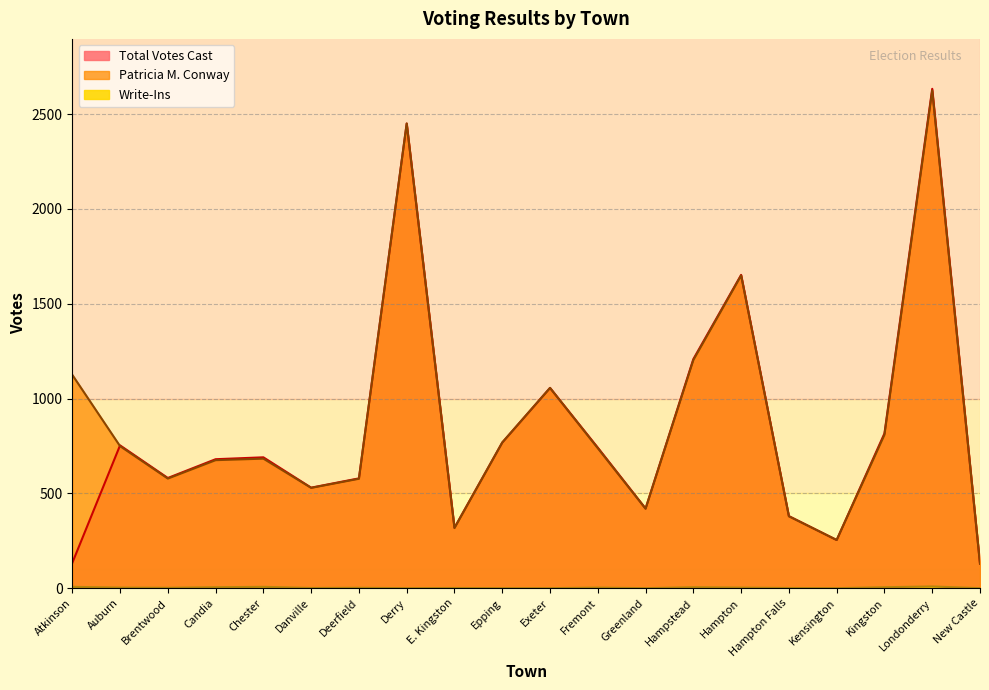

At which label is Write-Ins closest to 4?

Auburn